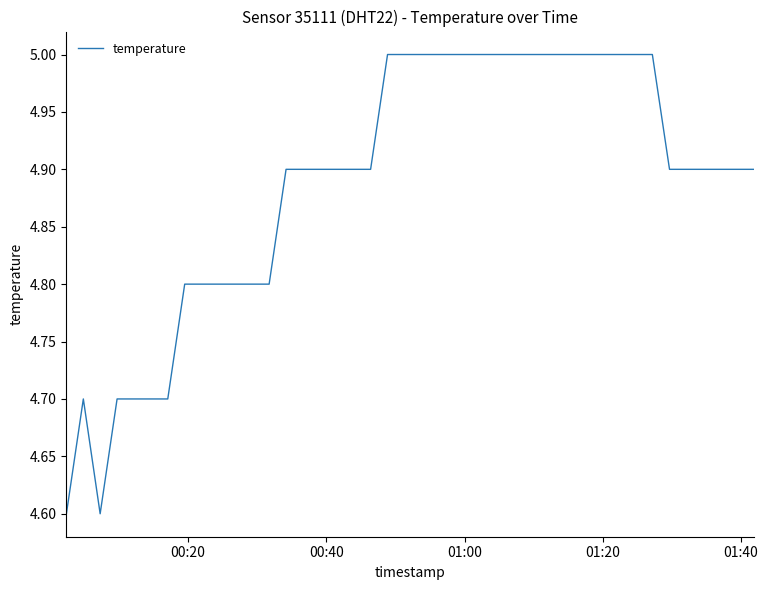

How many values are between 4 and 5?

40